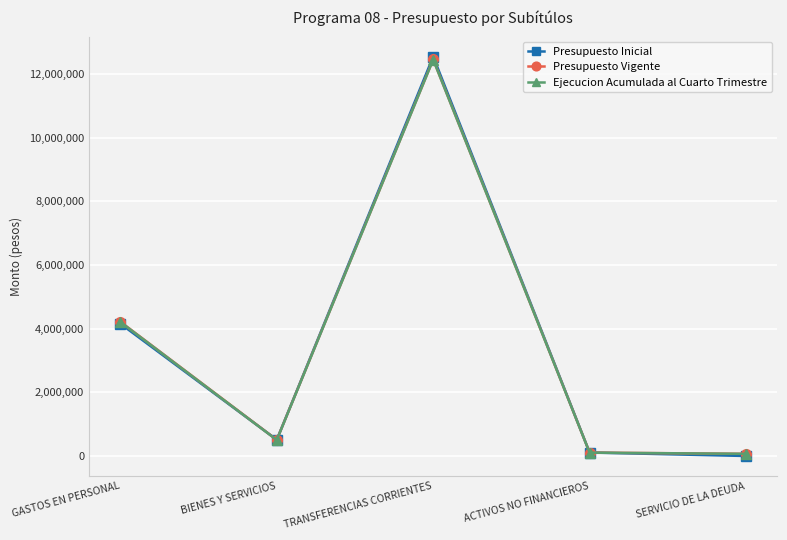

At which category is the sum across all series the highest?

TRANSFERENCIAS CORRIENTES